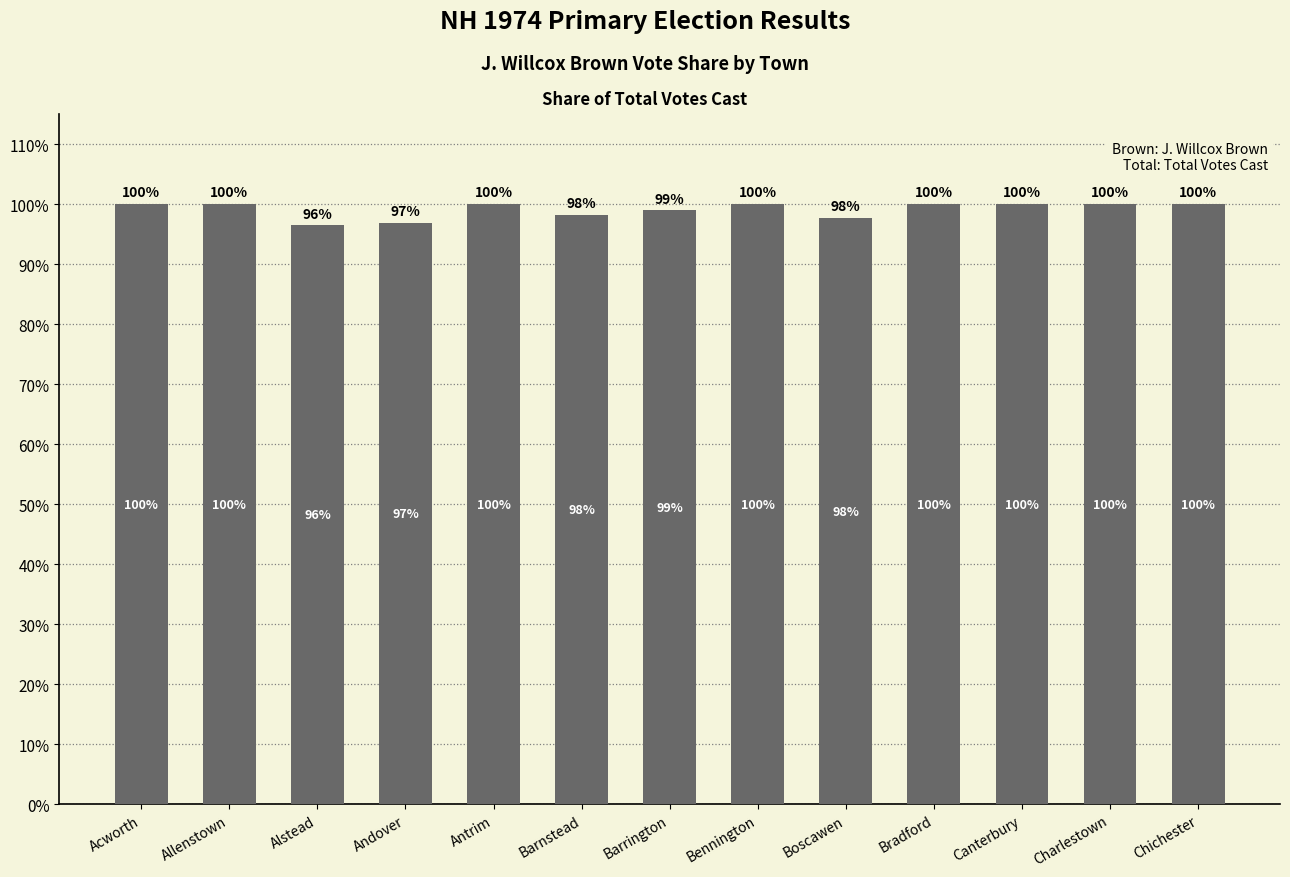

Reading left to right, what are all the values shown in this chart?

Acworth=1.0	Allenstown=1.0	Alstead=1.0	Andover=1.0	Antrim=1.0	Barnstead=1.0	Barrington=1.0	Bennington=1.0	Boscawen=1.0	Bradford=1.0	Canterbury=1.0	Charlestown=1.0	Chichester=1.0